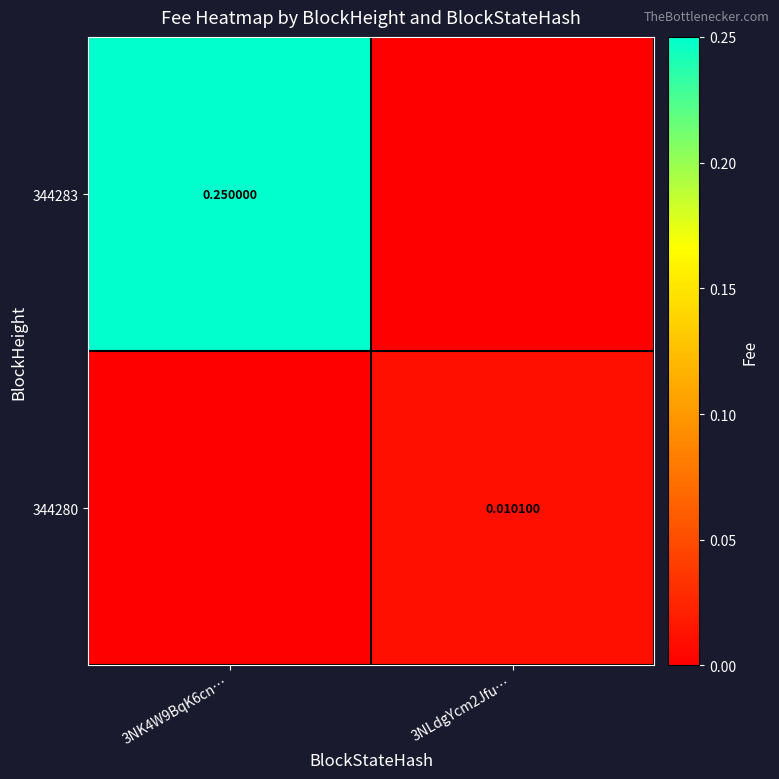

At which category is the sum across all series the highest?

3NK4W9BqK6cn…